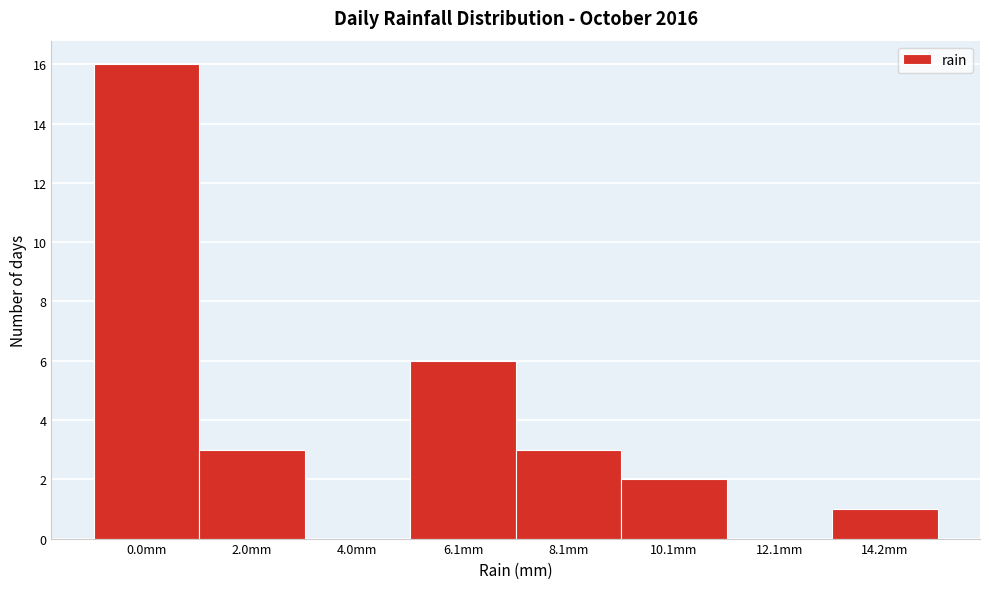

Reading left to right, list all the values displayed in this chart.

0.0mm=16	2.0mm=3	4.0mm=0	6.1mm=6	8.1mm=3	10.1mm=2	12.1mm=0	14.2mm=1